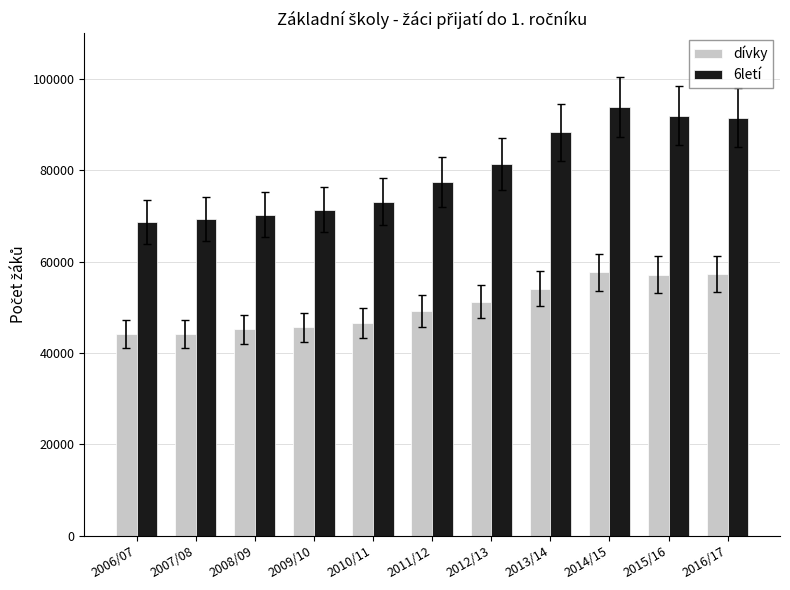

Is the value of dívky at 2012/13 greater than the value of 6letí at 2008/09?

No